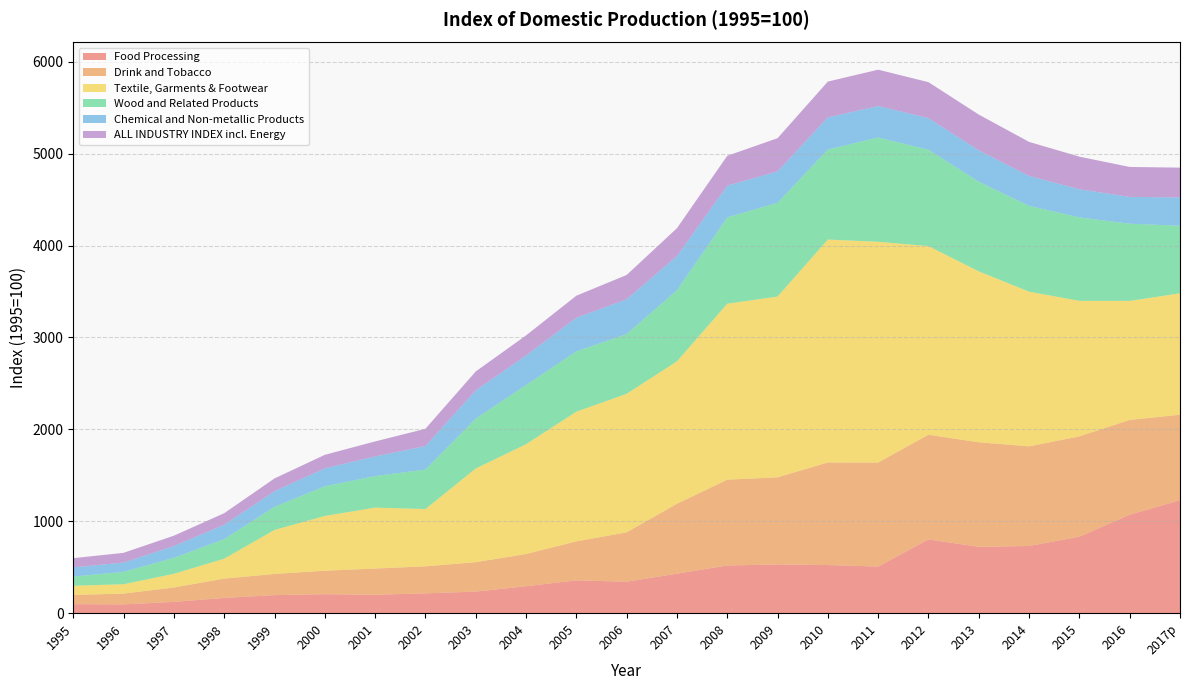

Reading right to left, what are all the values shown in this chart?

Food Processing: 1230.1	1072.6	833.5	732.1	723.5	803.8	508.6	525.2	531.4	520.7	431.3	344.1	358.6	294.6	236.1	217.3	201.7	207.9	198.0	167.4	124.3	97.2	100.0
Drink and Tobacco: 929.6	1031.0	1091.2	1083.9	1136.8	1138.4	1131.6	1115.6	947.7	932.9	760.7	536.9	423.9	350.6	320.3	293.6	285.4	255.6	230.4	210.3	157.0	117.5	100.0
Textile, Garments & Footwear: 1320.7	1294.3	1473.9	1682.2	1859.0	2051.9	2400.3	2424.6	1966.1	1913.8	1548.4	1506.4	1410.2	1193.9	1018.8	623.2	662.4	595.5	478.5	216.8	148.9	101.9	100.0
Wood and Related Products: 735.0	839.0	907.6	933.6	974.9	1047.3	1134.4	978.9	1020.0	938.6	773.3	650.6	655.8	643.8	542.4	429.7	343.1	323.2	252.0	211.9	173.8	134.4	100.0
Chemical and Non-metallic Products: 307.6	291.8	305.6	325.2	340.6	344.2	342.6	349.2	341.1	344.5	372.4	377.3	365.5	320.7	307.2	255.5	213.7	195.1	169.3	157.3	128.0	101.3	100.0
ALL INDUSTRY INDEX incl. Energy: 324.2	325.7	354.8	370.1	389.4	391.0	394.9	389.5	360.9	325.4	302.2	264.4	240.2	218.8	205.5	187.8	163.2	146.4	139.0	125.3	112.5	105.7	100.0